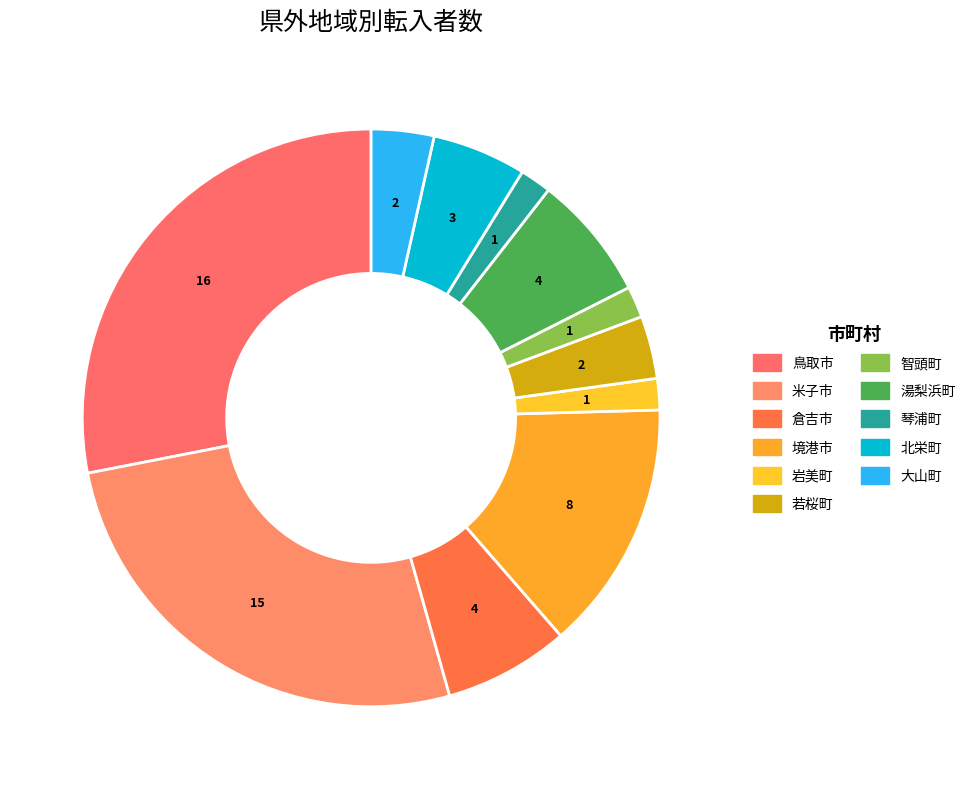

How many segments does this pie chart have?

11